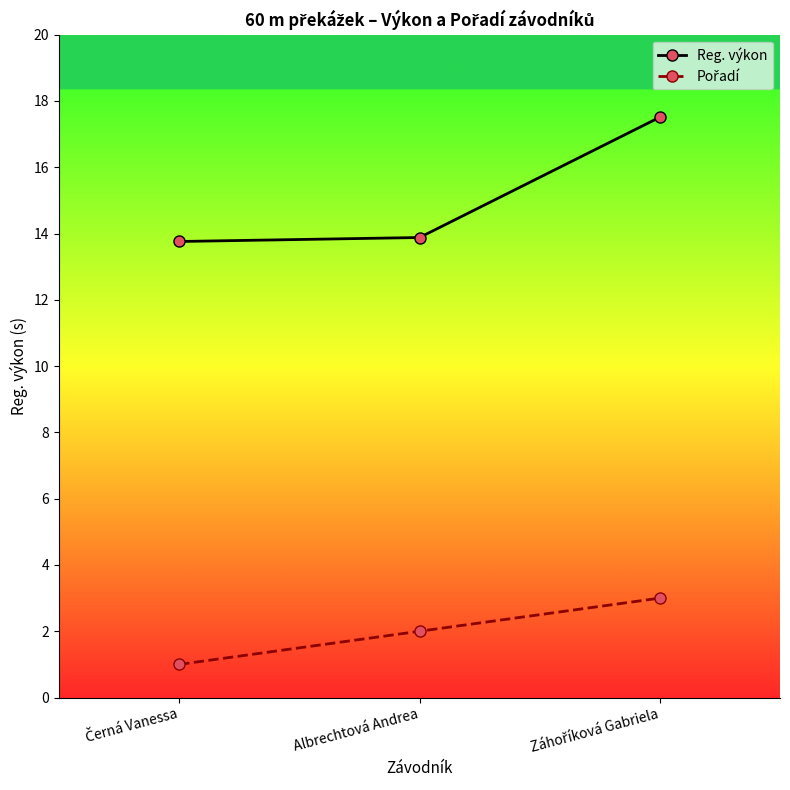

Is this an area chart (filled region under the line)?

No